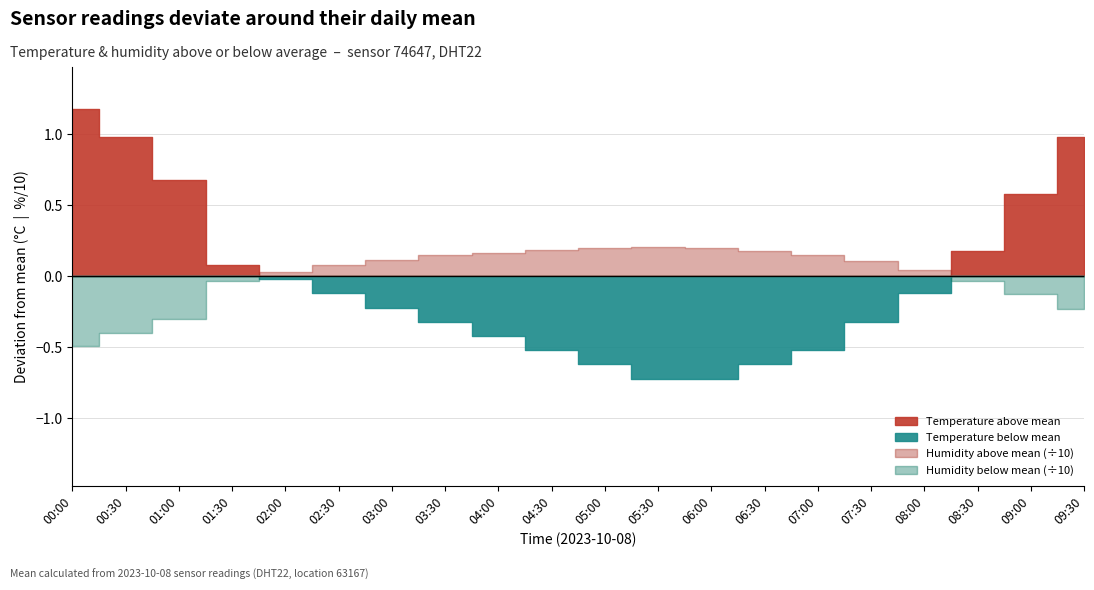

Where does the humidity series first go above 81?

02:30